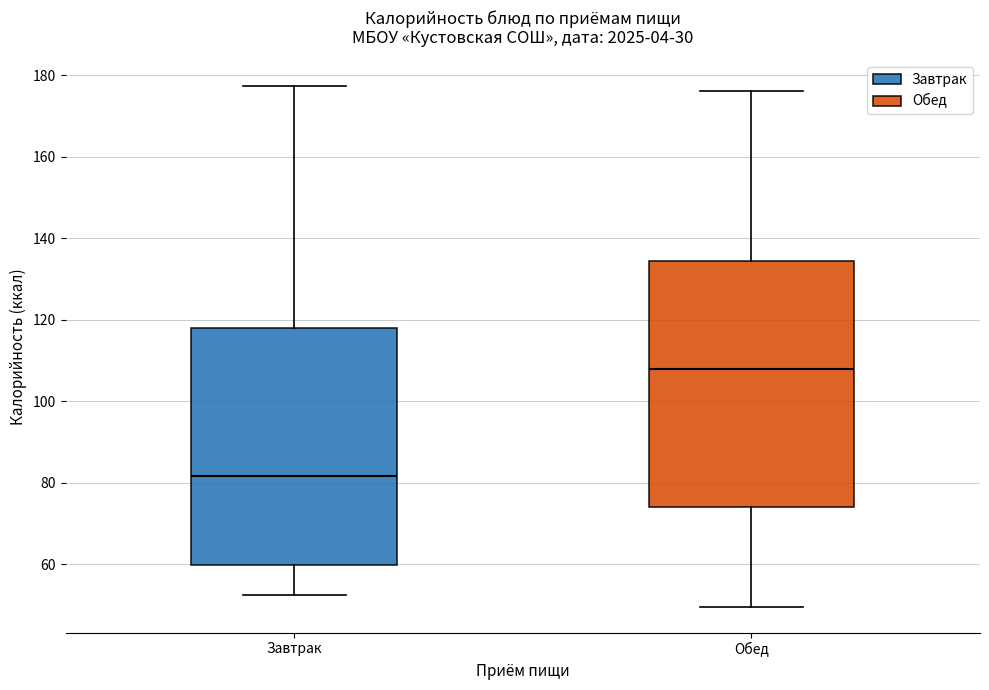

Which box has the highest median line?

Обед